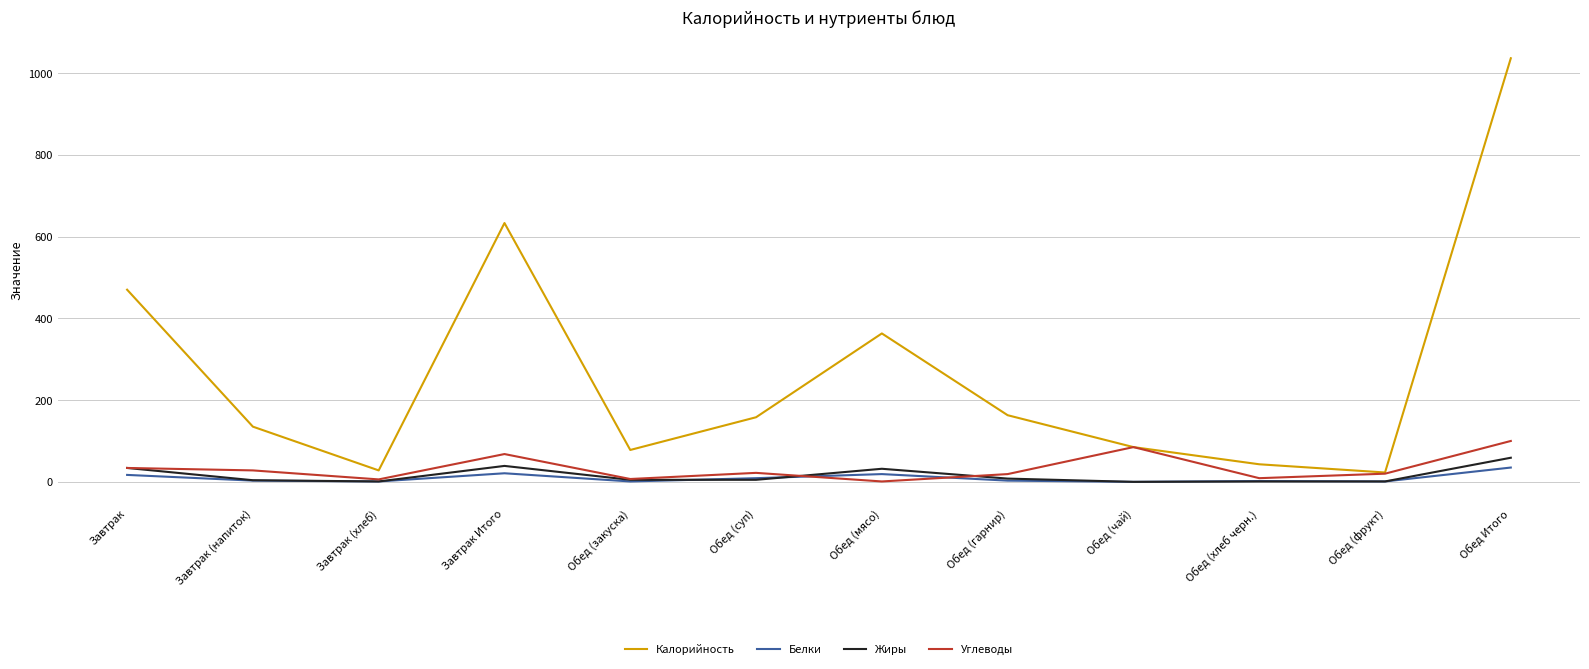

Is it true that Белки equals 3.0 at Завтрак (напиток)?

True